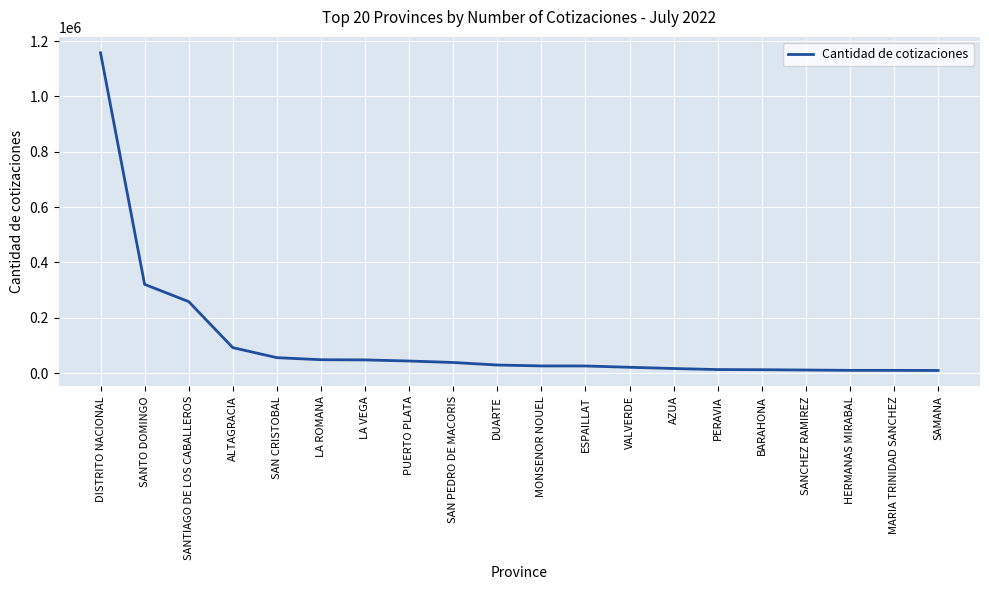

Where does the data first go above 29242?

DISTRITO NACIONAL